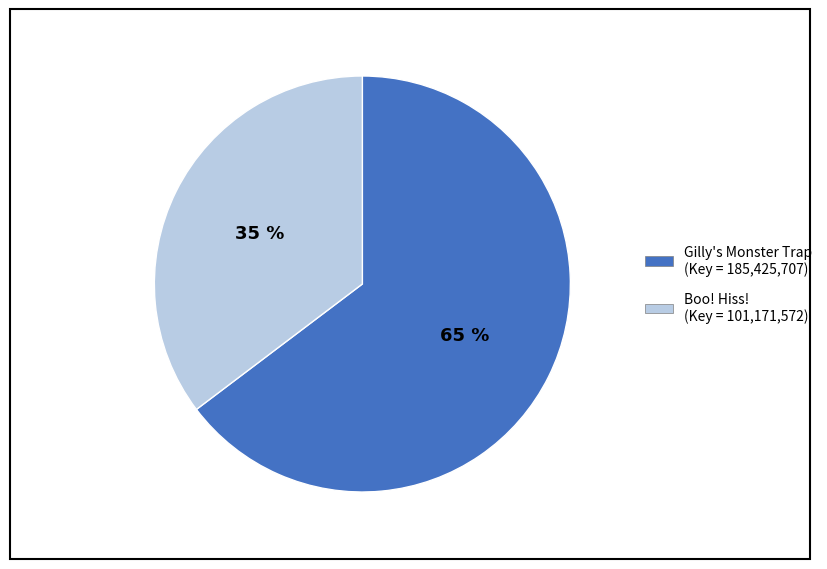

To the nearest percent, what is the average slice percentage?

50%